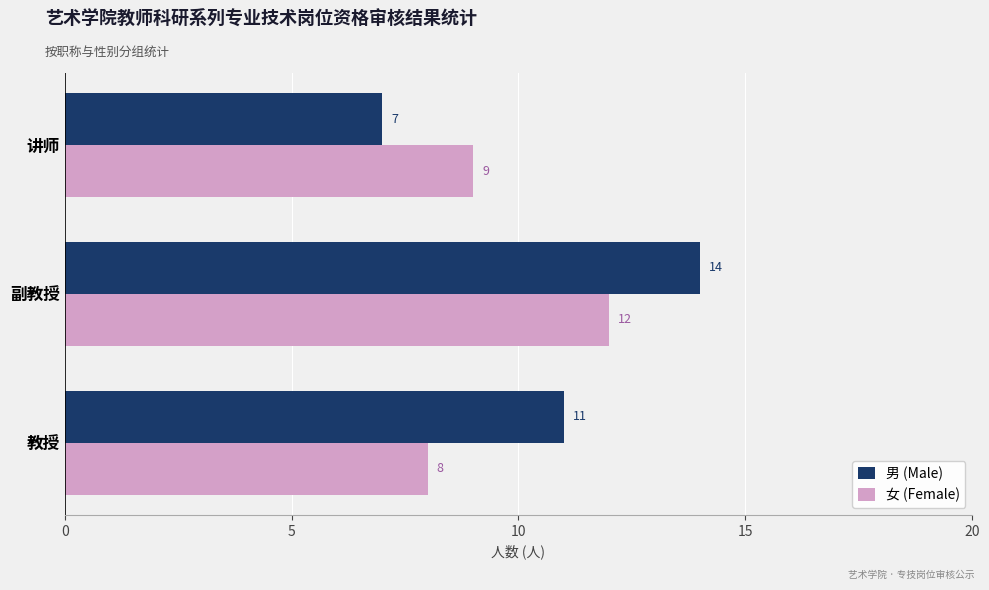

What is the total value across all series at 副教授?

26